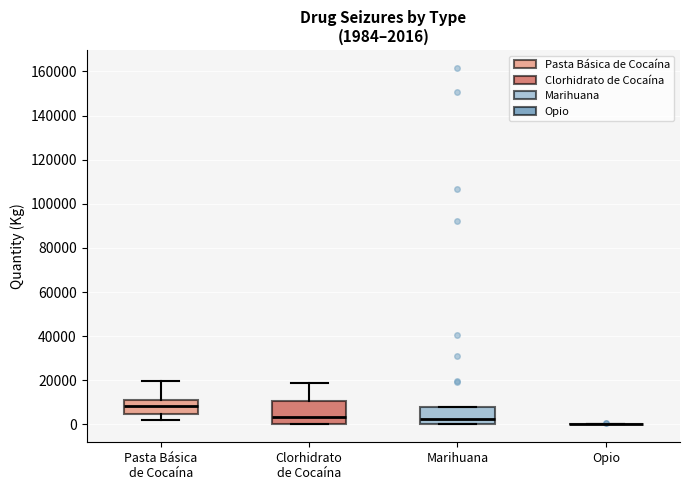

Comparing the boxes themselves (not the whiskers), which one is the tallest?

Clorhidrato de Cocaína